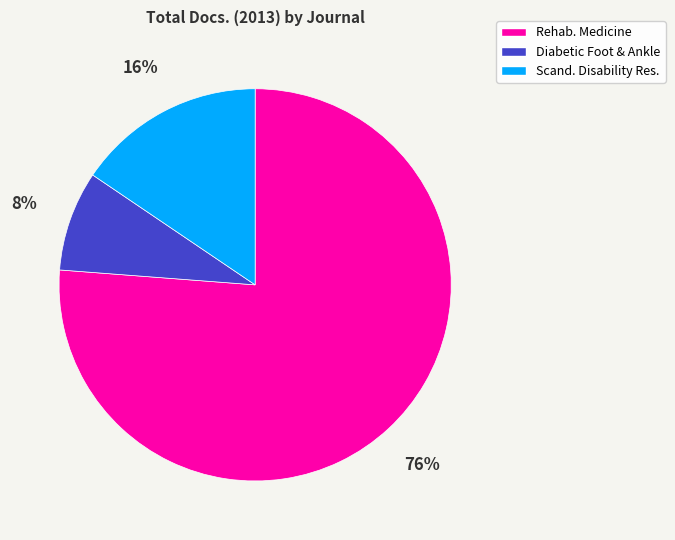

To the nearest percent, what is the difference between the largest and smallest slice percentages?

68%